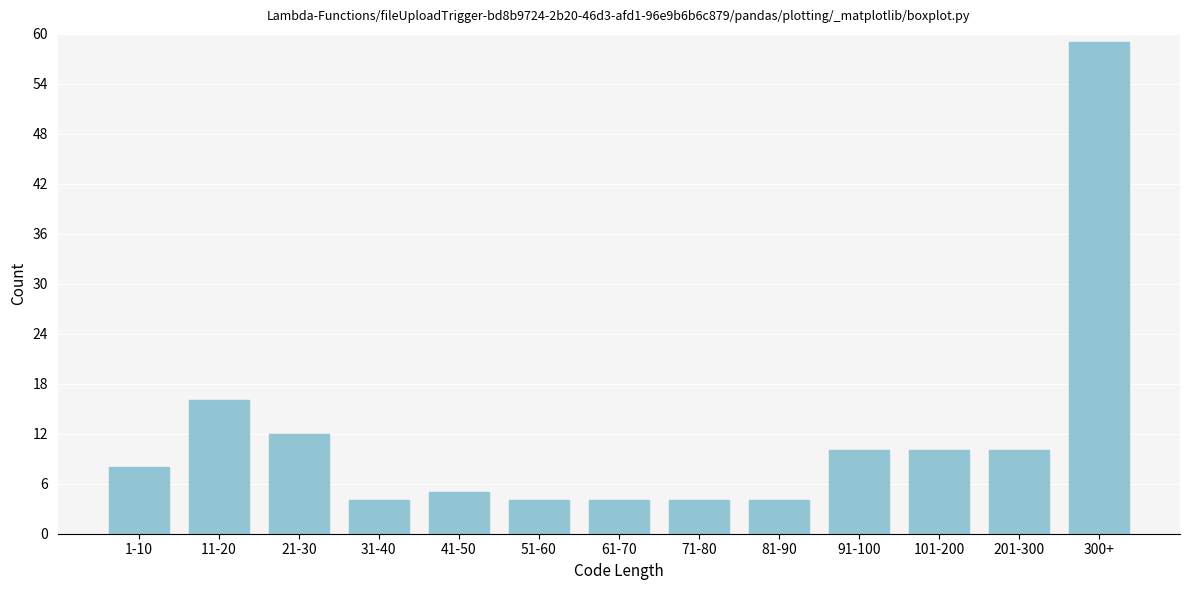

Reading left to right, extract all data points from this chart.

1-10=8	11-20=16	21-30=12	31-40=4	41-50=5	51-60=4	61-70=4	71-80=4	81-90=4	91-100=10	101-200=10	201-300=10	300+=59